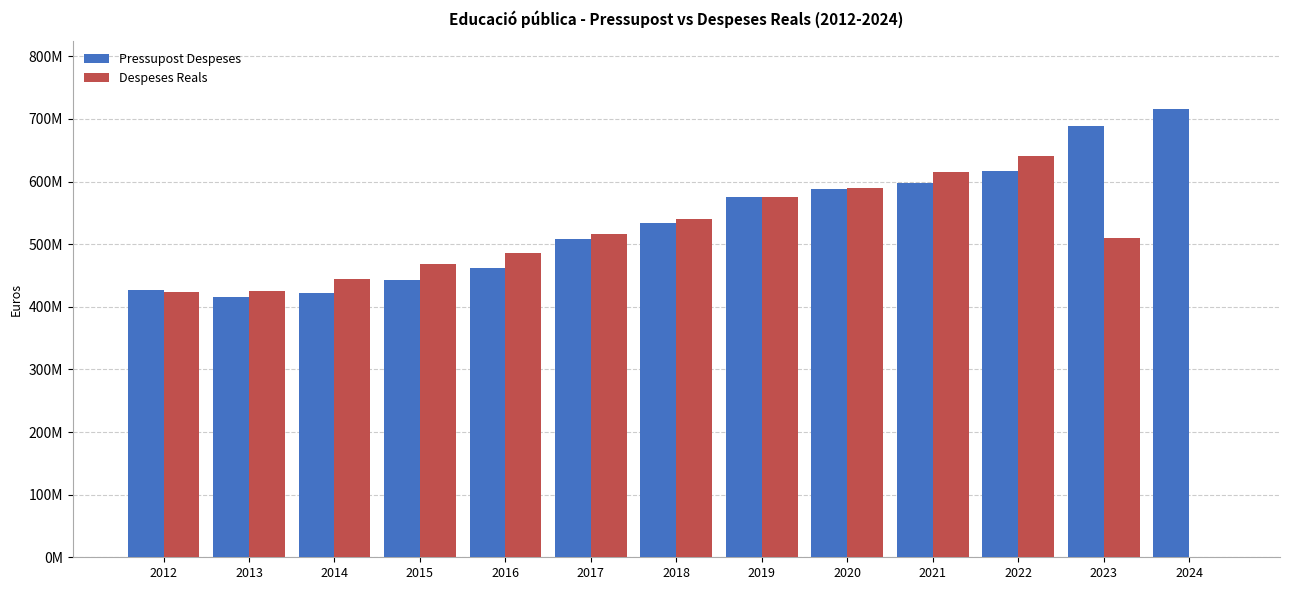

What is the total value across all series at 2013?

841633190.2